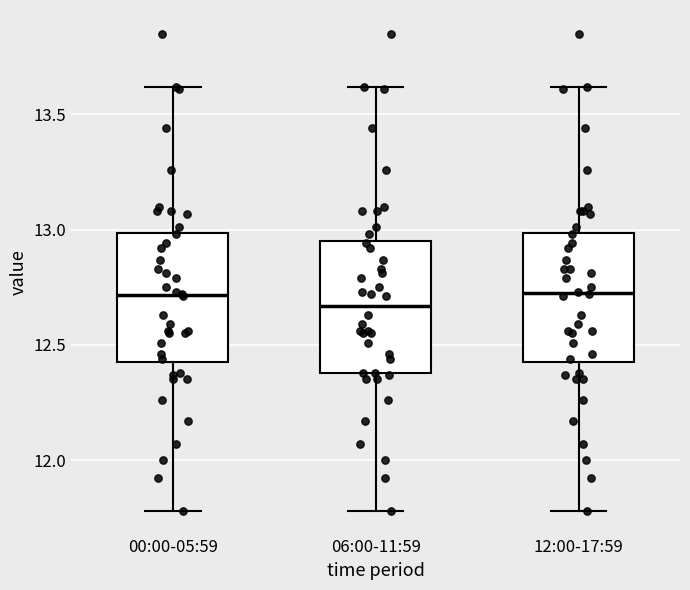

Reading left to right, transcribe this box plot: for each box, give where its median line is, the range the box spans, and where its two whiskers end, as read against the y-axis. The values are not printed on the chart, so give them approximately, as read against the axis.

00:00-05:59: median 12.70, box 12.45 to 13.00, whiskers 11.80 to 13.60
06:00-11:59: median 12.65, box 12.40 to 12.95, whiskers 11.80 to 13.60
12:00-17:59: median 12.75, box 12.45 to 13.00, whiskers 11.80 to 13.60